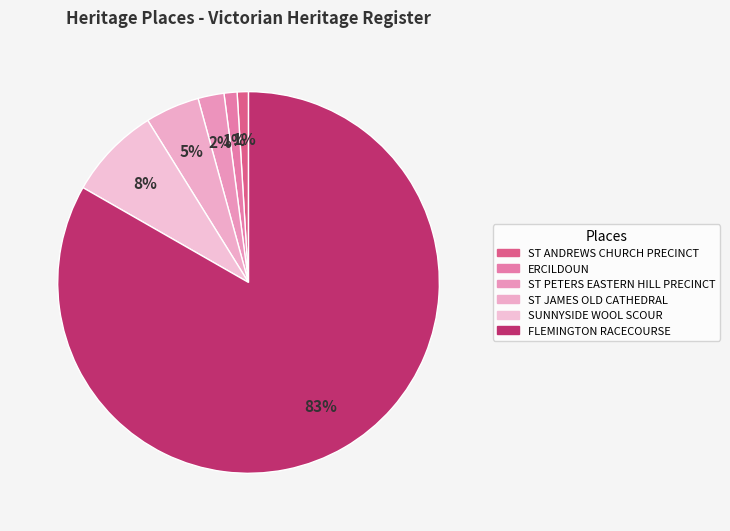

True or false: ST PETERS EASTERN HILL PRECINCT accounts for 1% of the total.

False